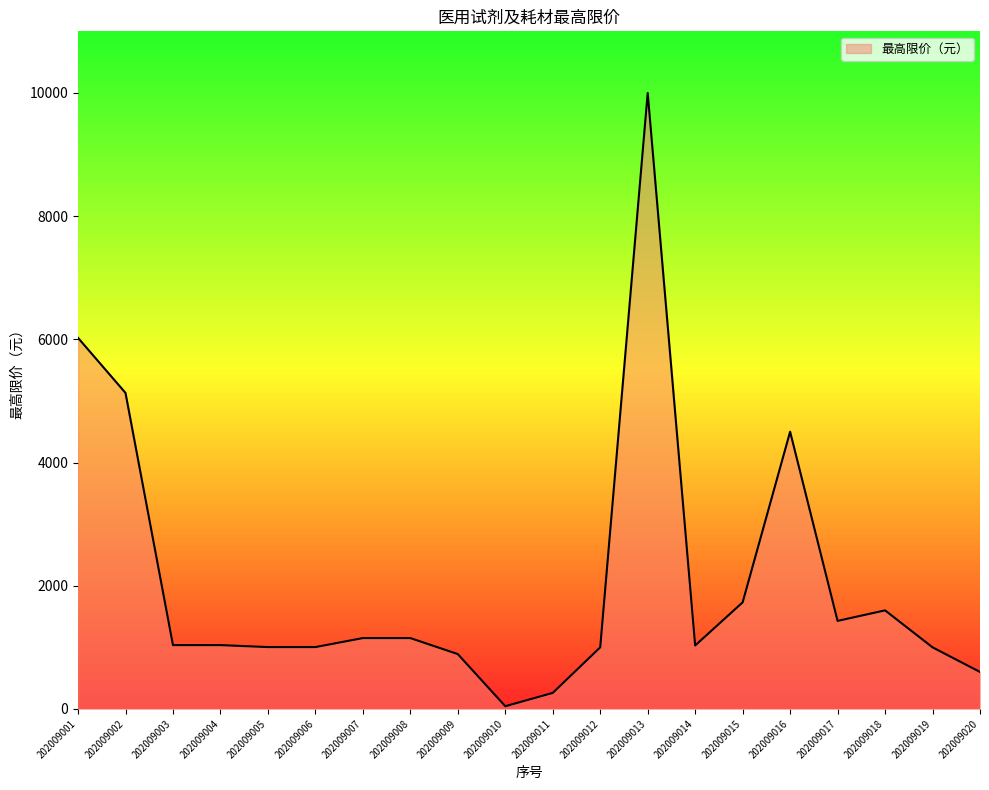

Which category has the highest value across all series?

202009013